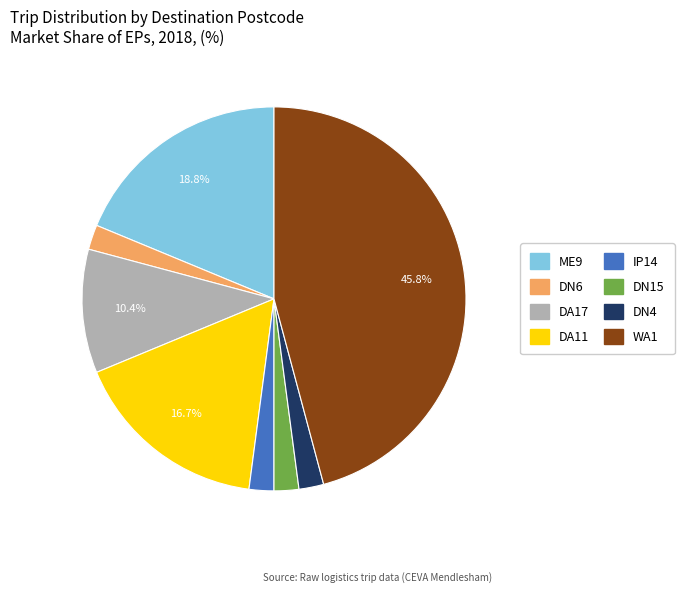

How many segments does this pie chart have?

8